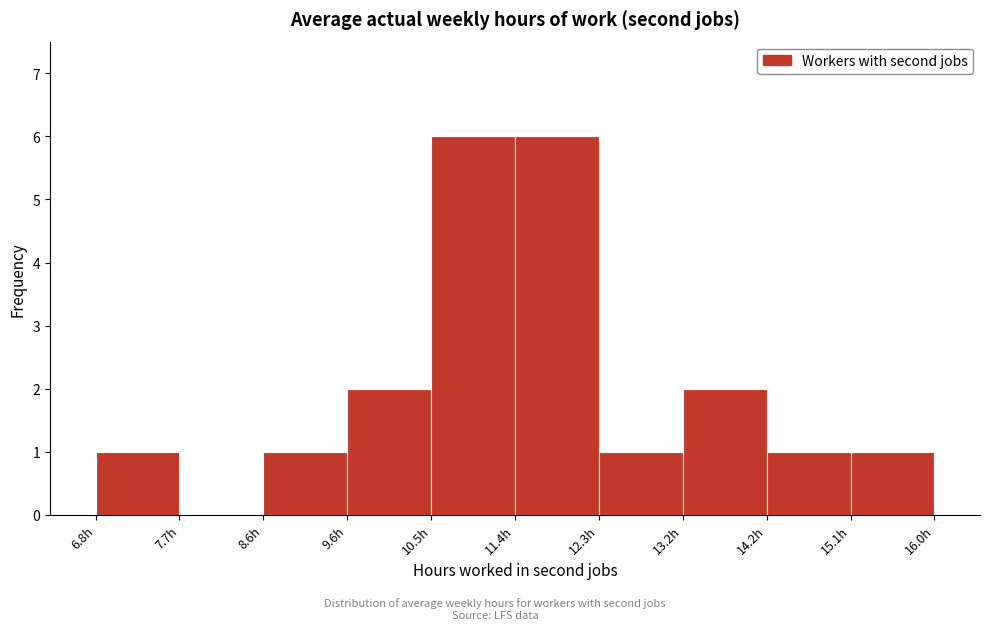

Reading left to right, list every bar in this chart as the range it spans on the x-axis followed by its height. Neither the bar edges nor the heights are printed on the chart, so give them approximately, as read against the axes.

6.80 to 7.72: 1
7.72 to 8.64: 0
8.64 to 9.56: 1
9.56 to 10.48: 2
10.48 to 11.40: 6
11.40 to 12.32: 6
12.32 to 13.24: 1
13.24 to 14.16: 2
14.16 to 15.08: 1
15.08 to 16.00: 1